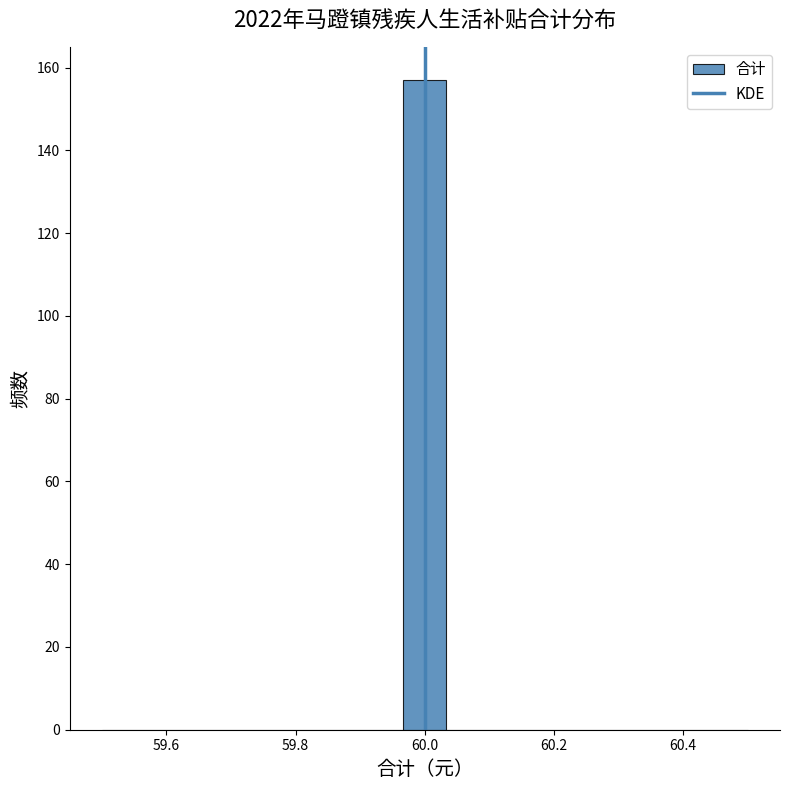

Read against the x-axis, roughly where is the centre of the tallest bar?

60.00